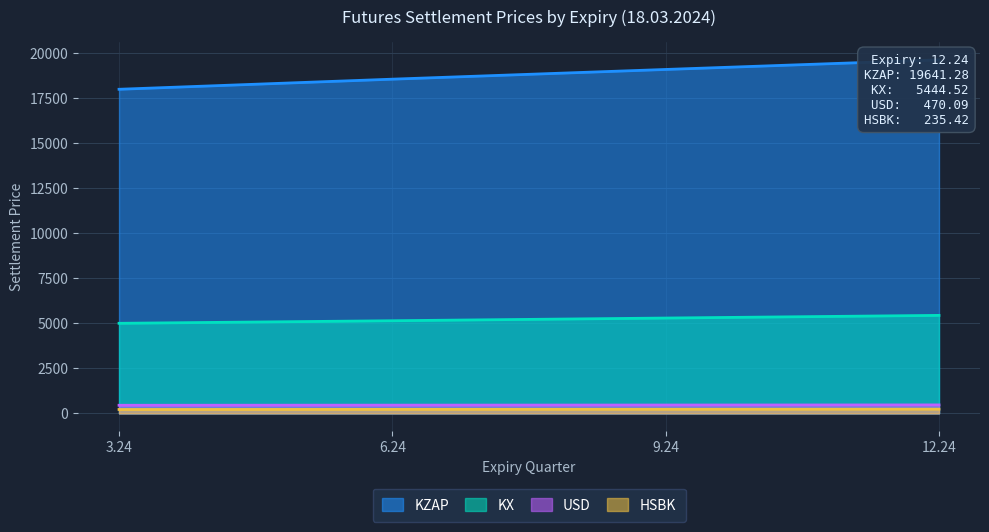

How many lines are shown in the chart?

4